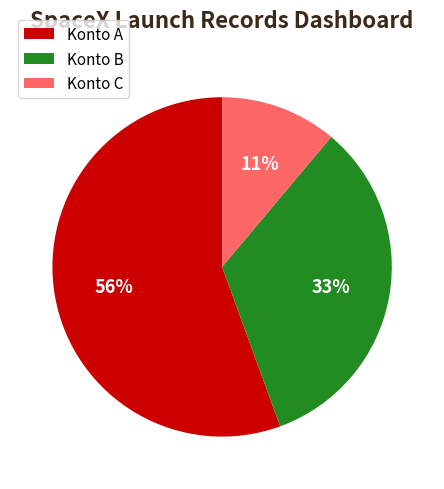

To the nearest percent, what portion does Konto A represent?

56%